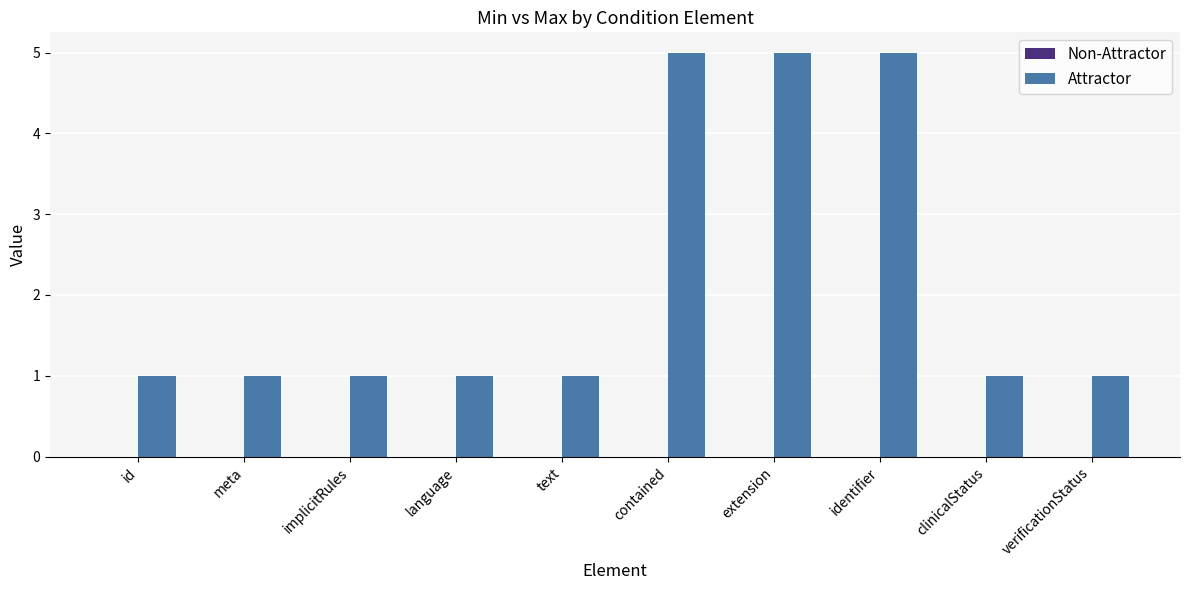

What is the ratio of the value at identifier to the value at clinicalStatus?

5.0